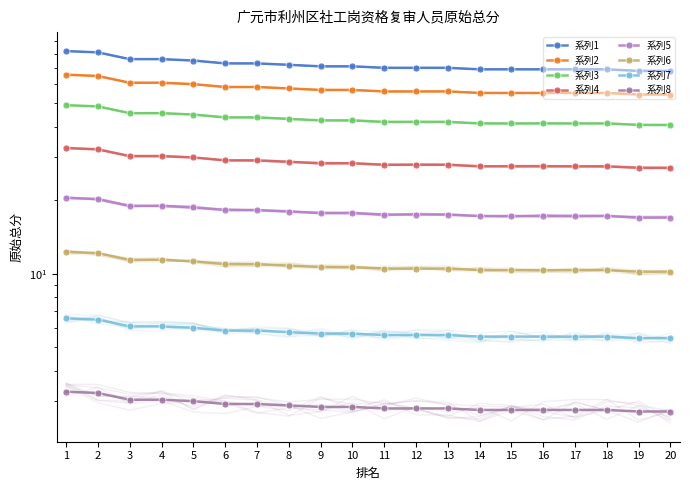

List the labels in order of value, largest first.

1, 2, 3, 4, 5, 6, 7, 8, 9, 10, 11, 12, 13, 14, 15, 16, 17, 18, 19, 20